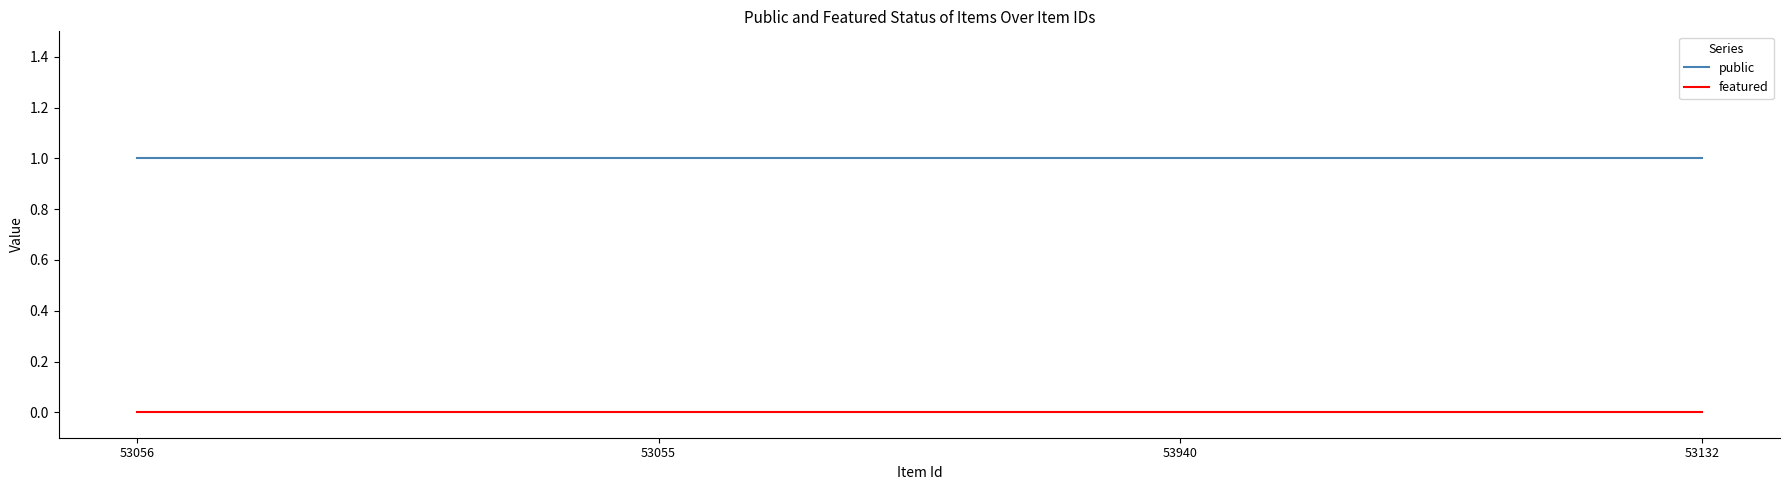

Reading left to right, what are all the values shown in this chart?

public: 1	1	1	1
featured: 0	0	0	0